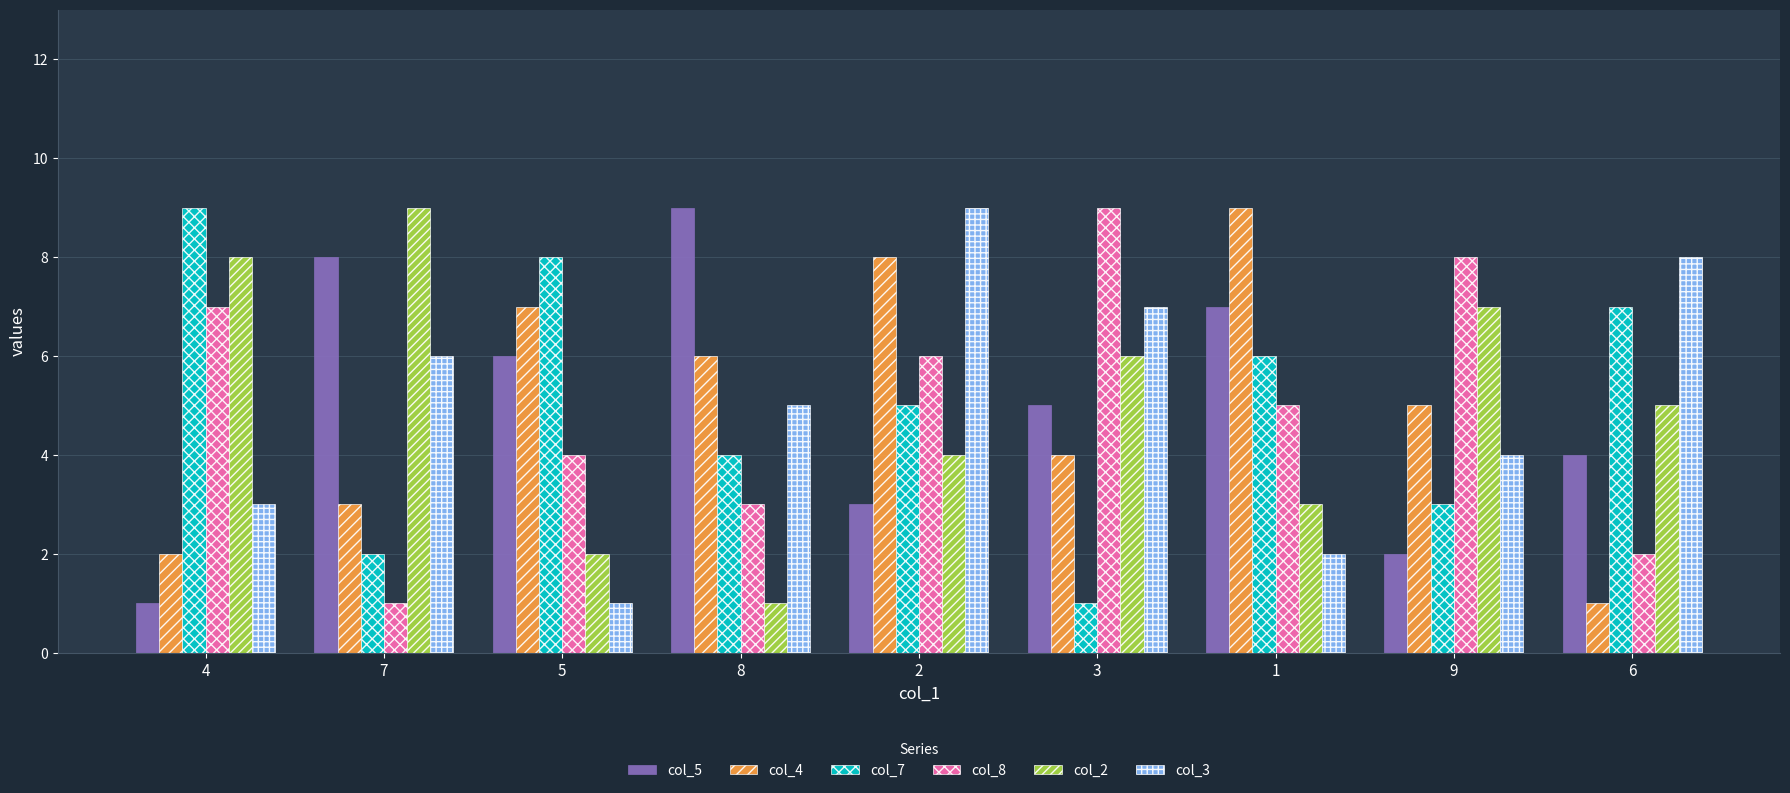

Where does the col_5 series first go above 5?

7